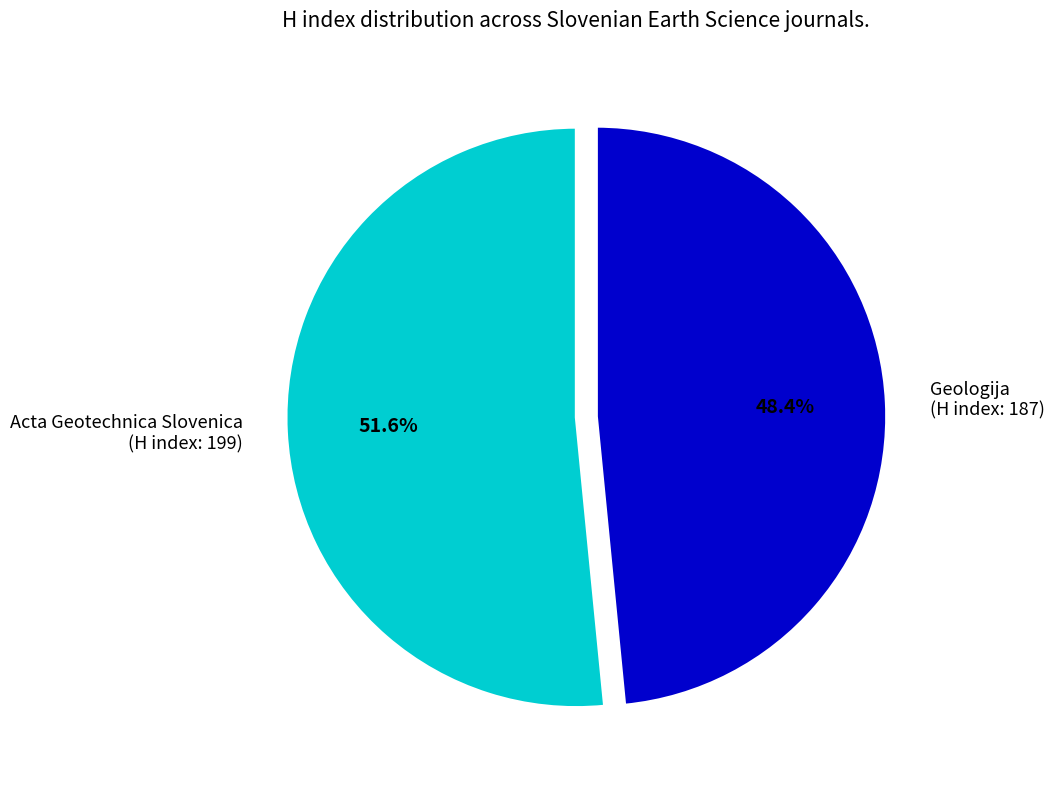

Is the sum of Geologija (H index: 187) and Acta Geotechnica Slovenica (H index: 199) greater than half?

Yes